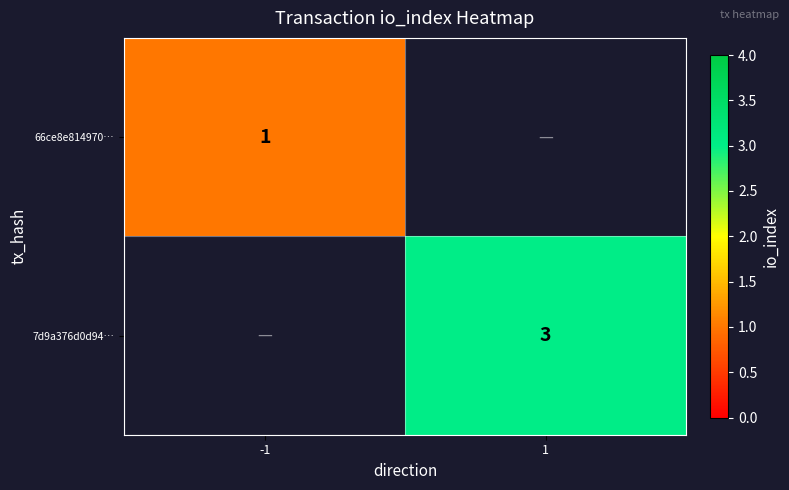

Is it true that 66ce8e814970… equals 1 at -1?

True